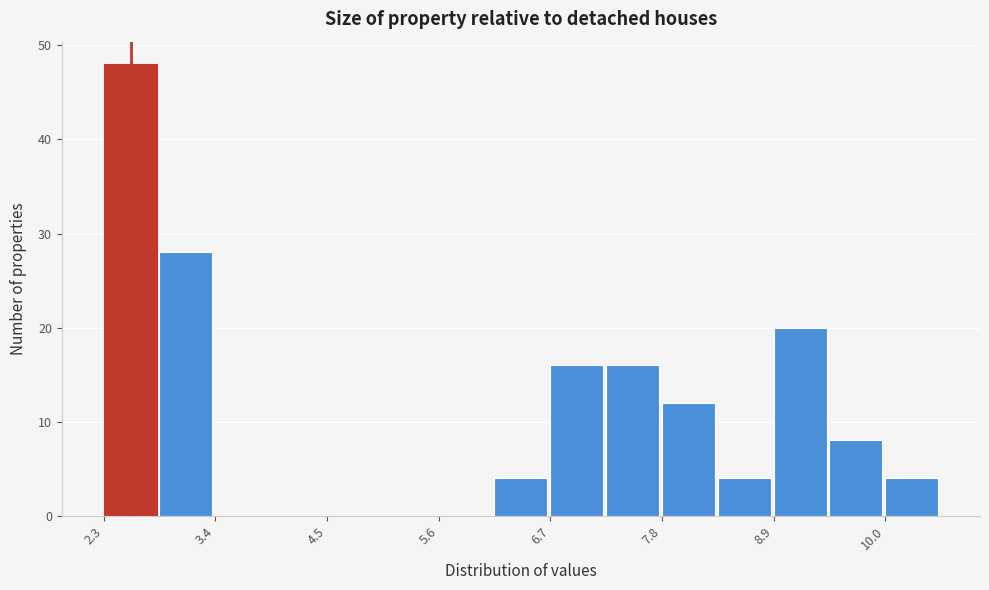

Around what value on the x-axis is the tallest bar? Give the approximate position of its centre, as read against the axis.

2.6